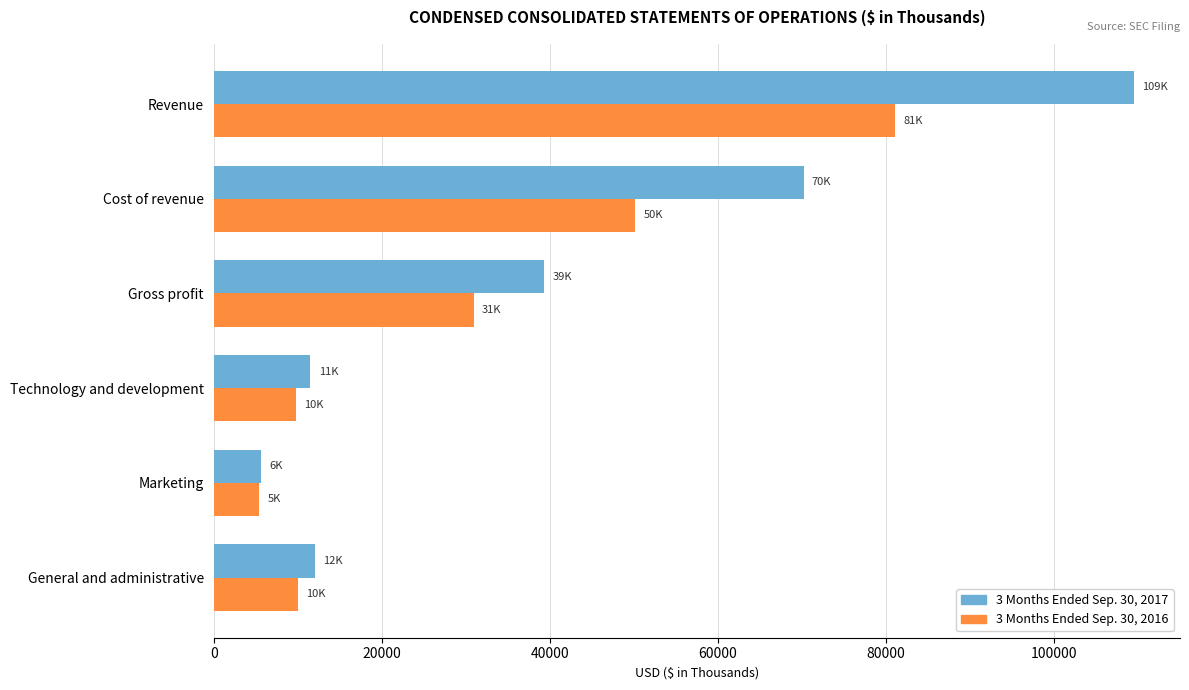

Where is 3 Months Ended Sep. 30, 2016 nearest to the value 43250?

Cost of revenue